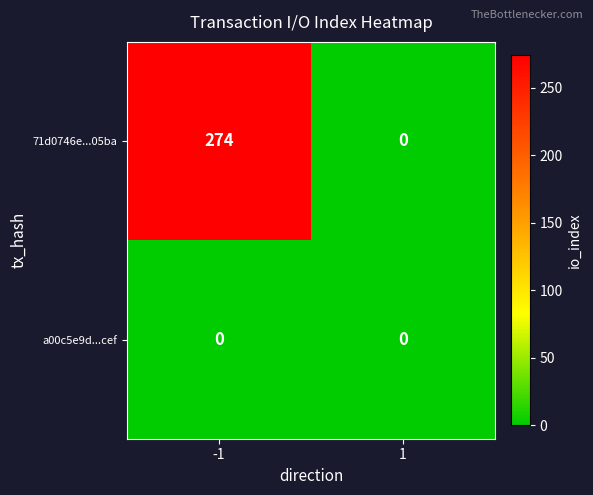

Reading left to right, list all the values displayed in this chart.

71d0746e...05ba: -1=274	1=0
a00c5e9d...cef: -1=0	1=0